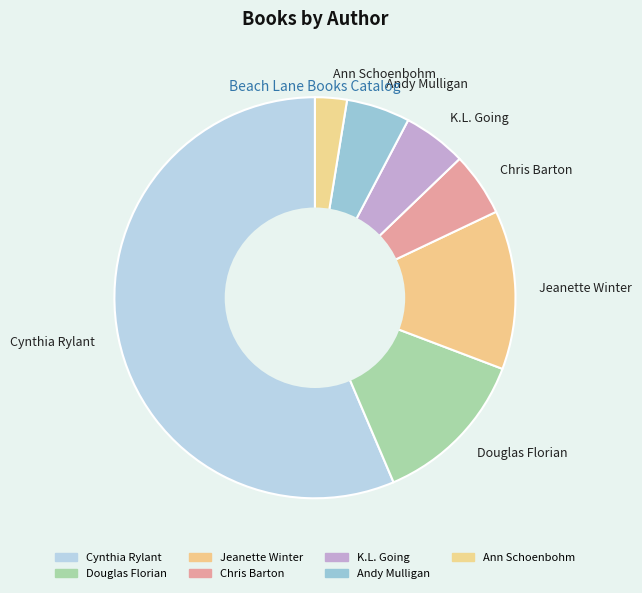

How many slices are in this pie chart?

7